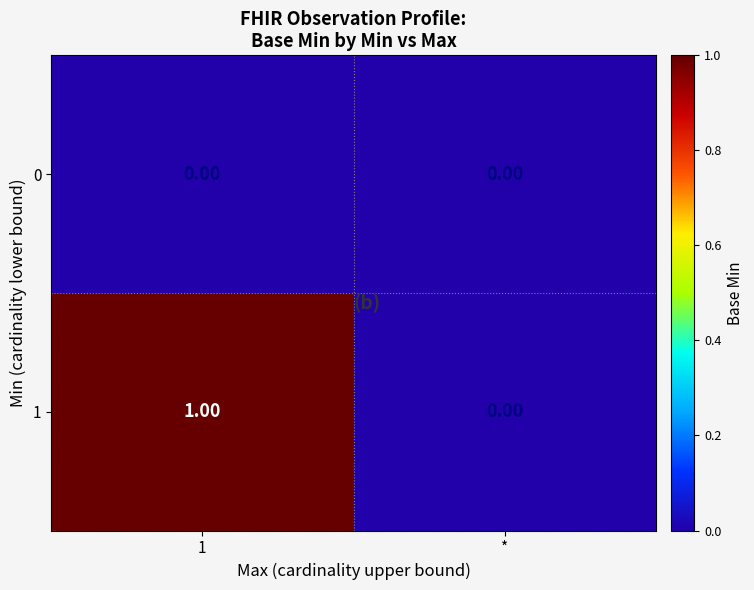

At which label does 1 reach its minimum?

*